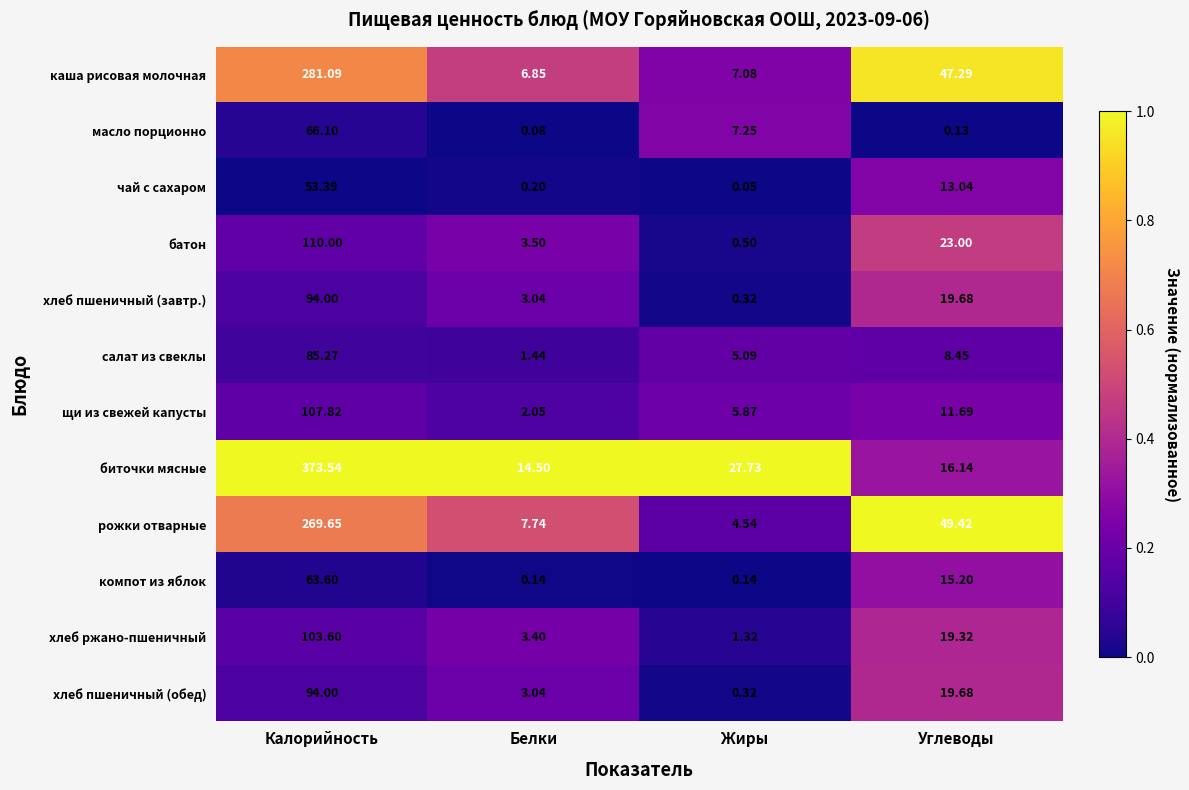

What is the total value across all series at Жиры?

60.2